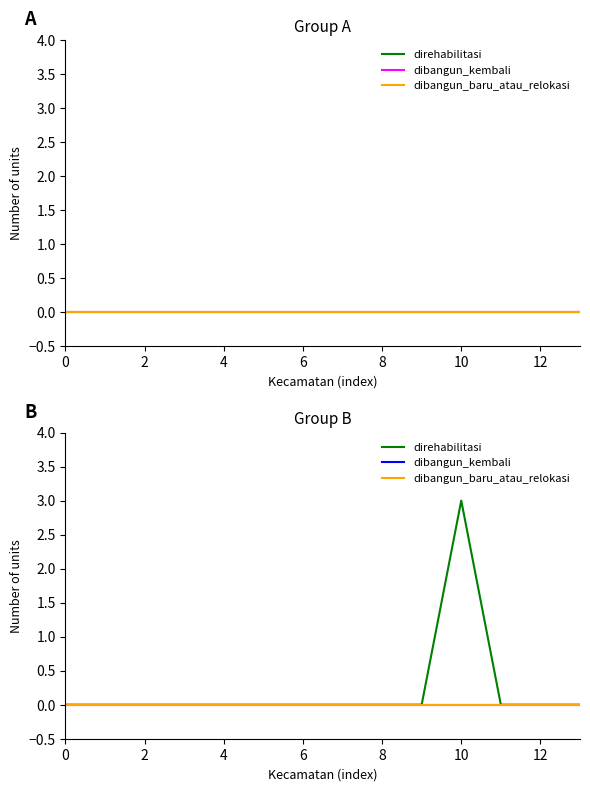

What are all the series names shown in the legend?

direhabilitasi, dibangun_kembali, dibangun_baru_atau_relokasi